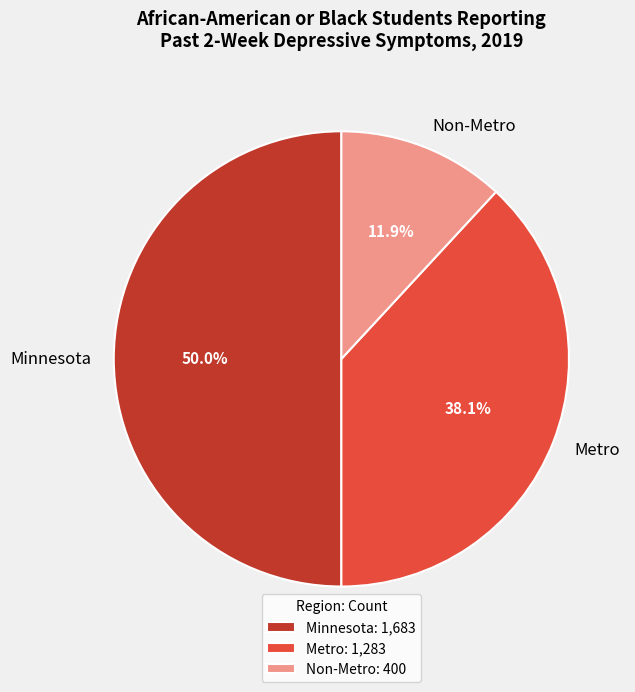

Which slice is the largest?

Minnesota